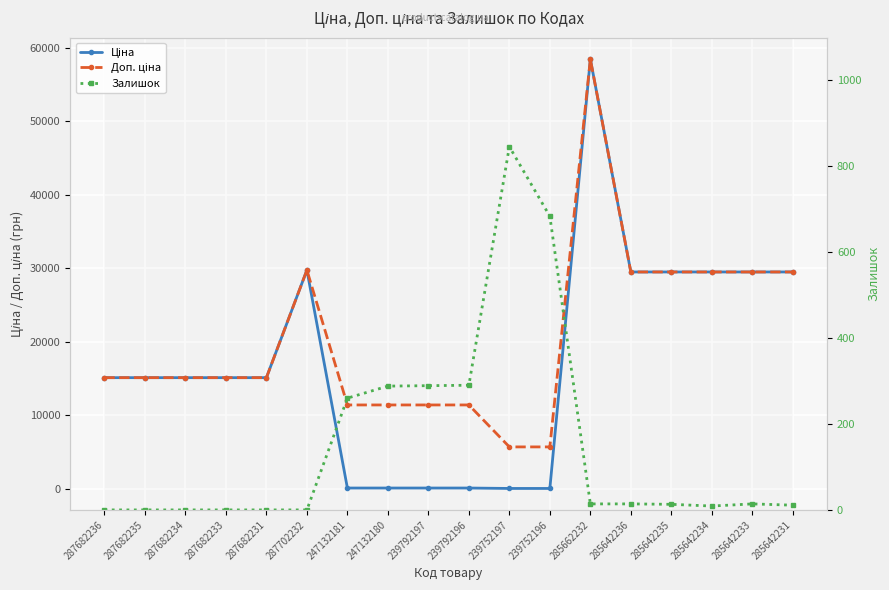

Is this an area chart (filled region under the line)?

No